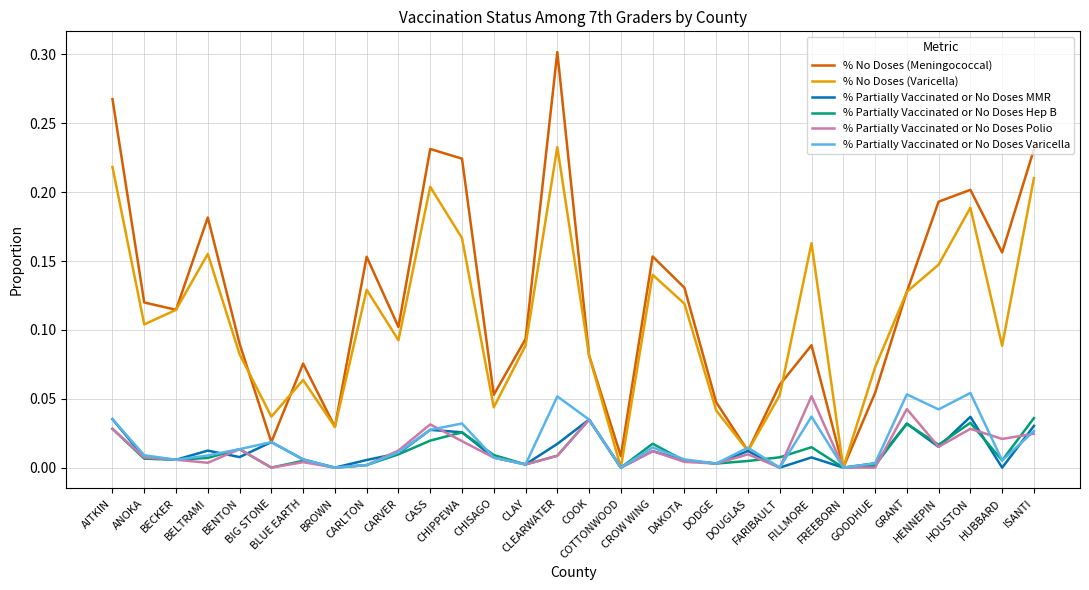

Which series has the widest spread of values?

% No Doses (Meningococcal)